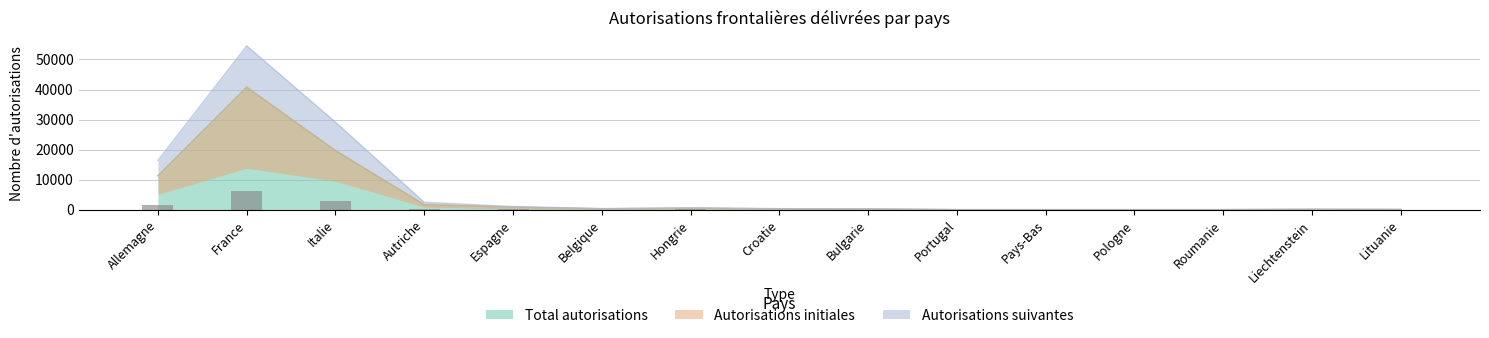

True or false: Total autorisations has a value of 0 at Pays-Bas.

True